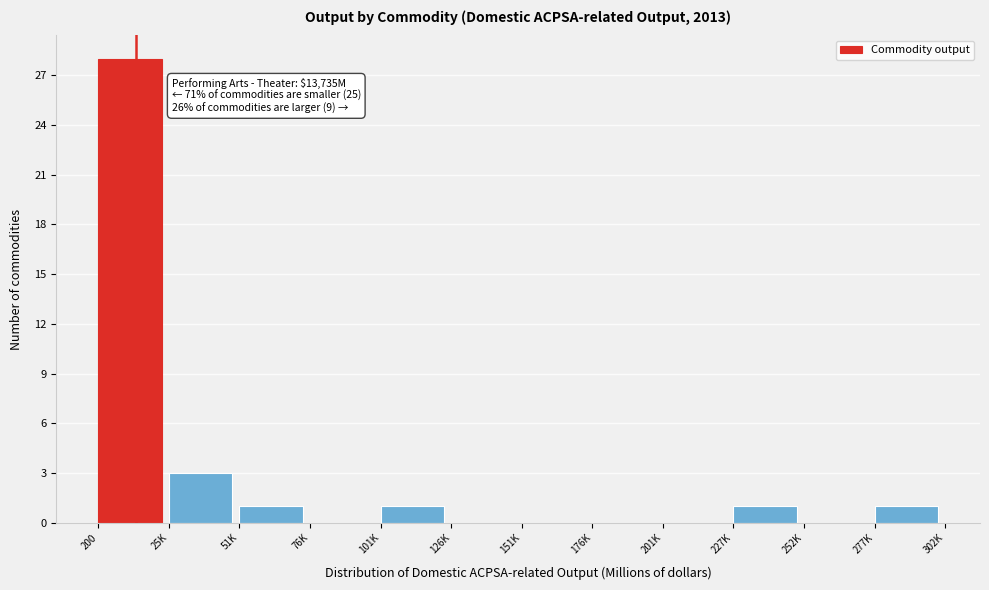

Reading right to left, extract all data points from this chart.

277K=1	252K=0	227K=1	201K=0	176K=0	151K=0	126K=0	101K=1	76K=0	51K=1	25K=3	200=28